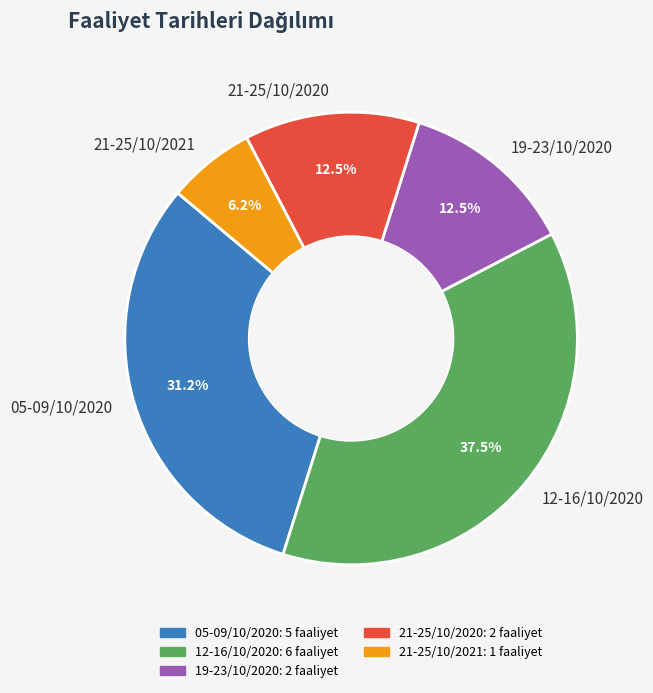

Approximately how many times larger is the value at 12-16/10/2020 compared to 05-09/10/2020?

1.2